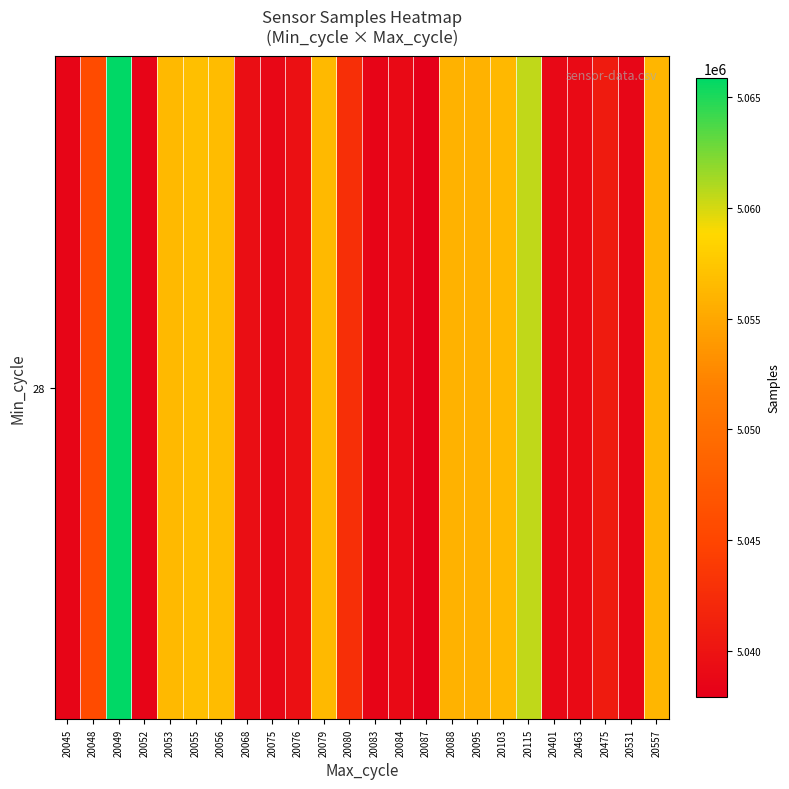

The chart shows a value of 2420709 at 20080. True or false?

False